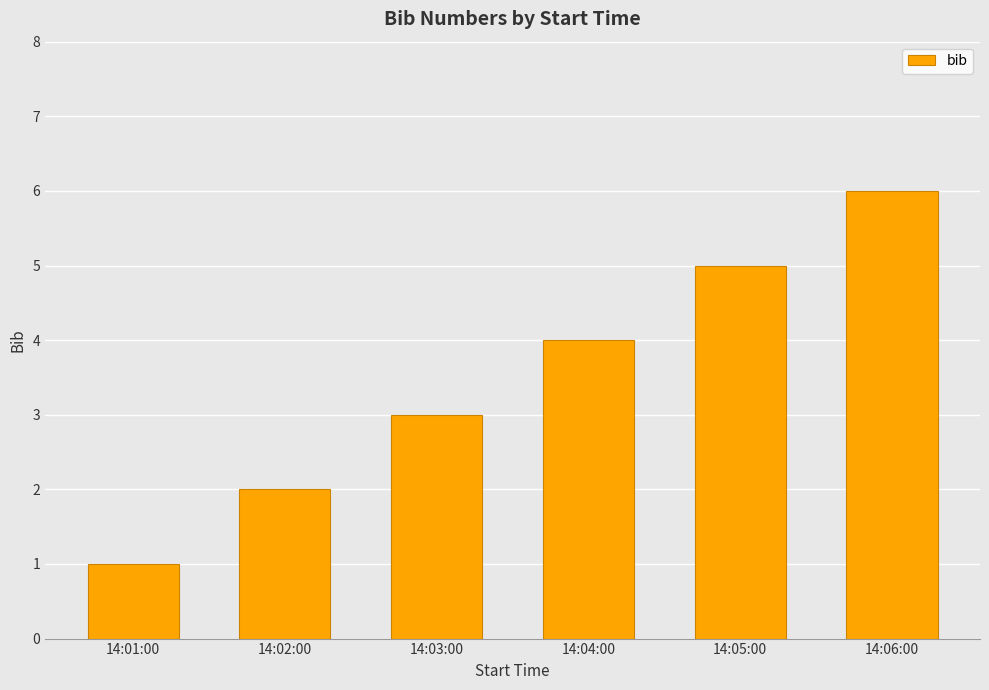

List the labels in order of value, largest first.

14:06:00, 14:05:00, 14:04:00, 14:03:00, 14:02:00, 14:01:00